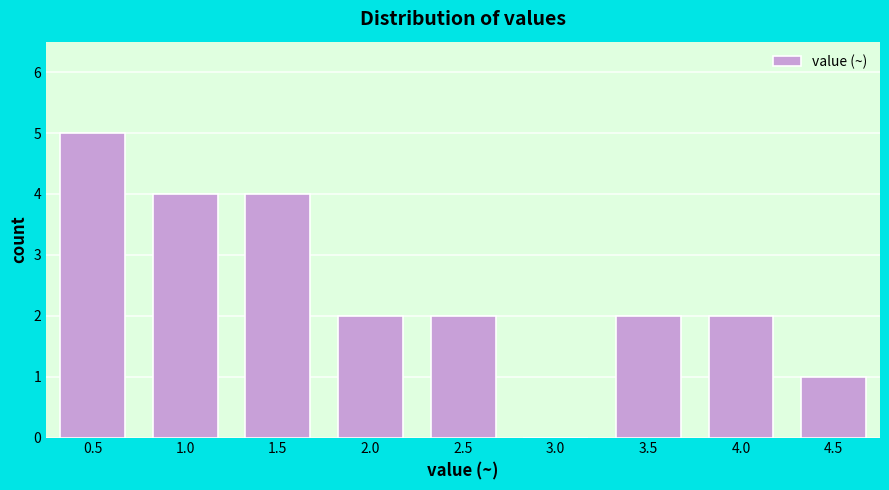

Reading right to left, what are all the values shown in this chart?

4.5=1	4.0=2	3.5=2	3.0=0	2.5=2	2.0=2	1.5=4	1.0=4	0.5=5